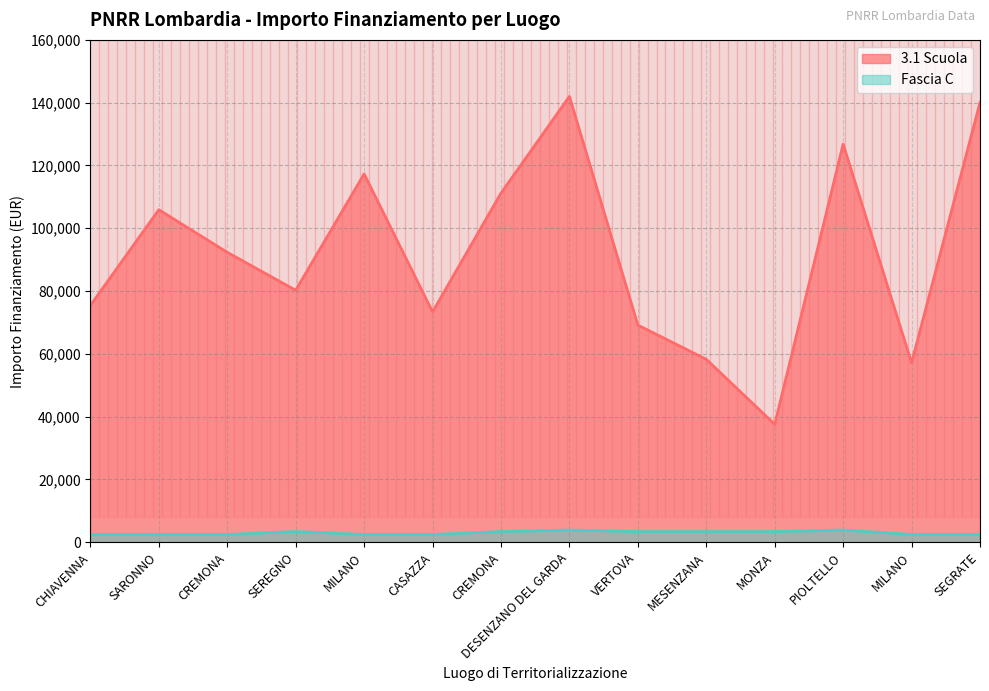

How many lines are shown in the chart?

2